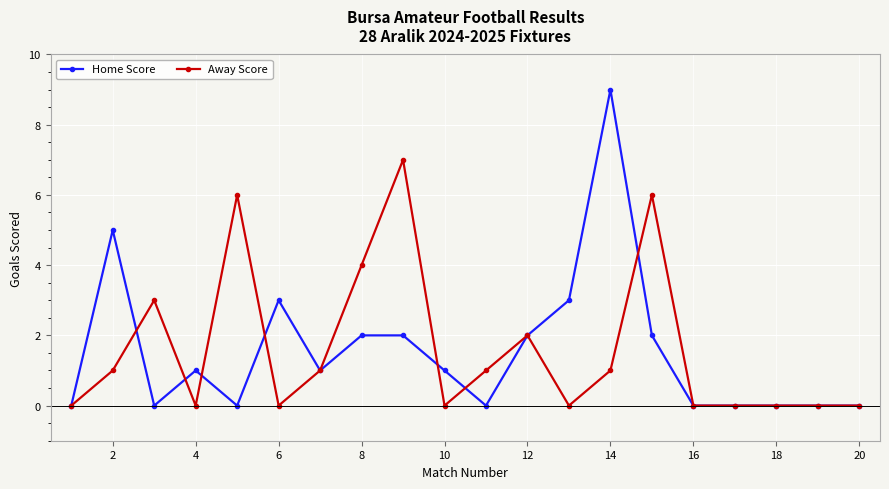

List the series in order of their peak value, lowest first.

Away Score, Home Score